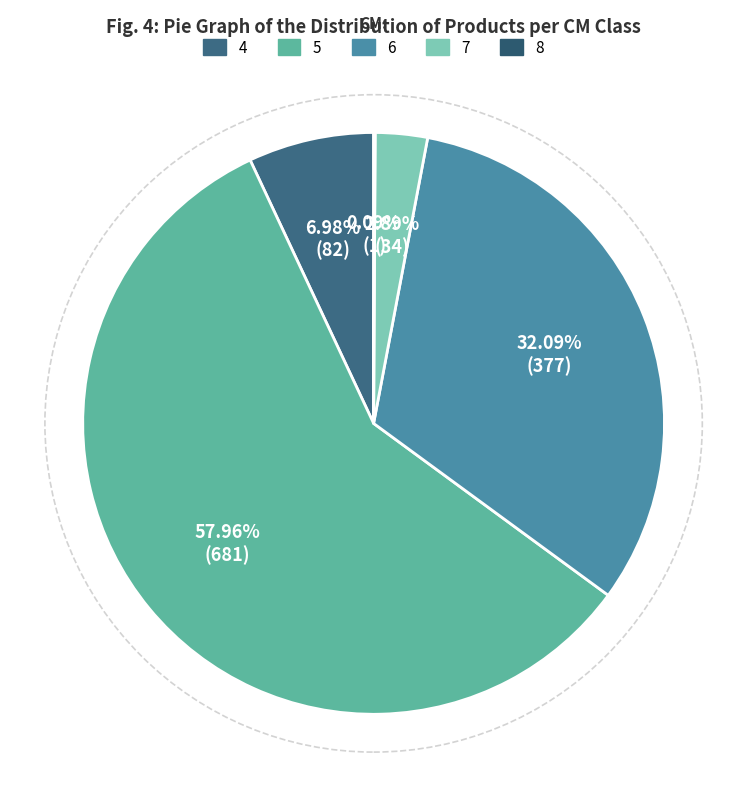

Rank the categories by value from highest to lowest.

5, 6, 4, 7, 8